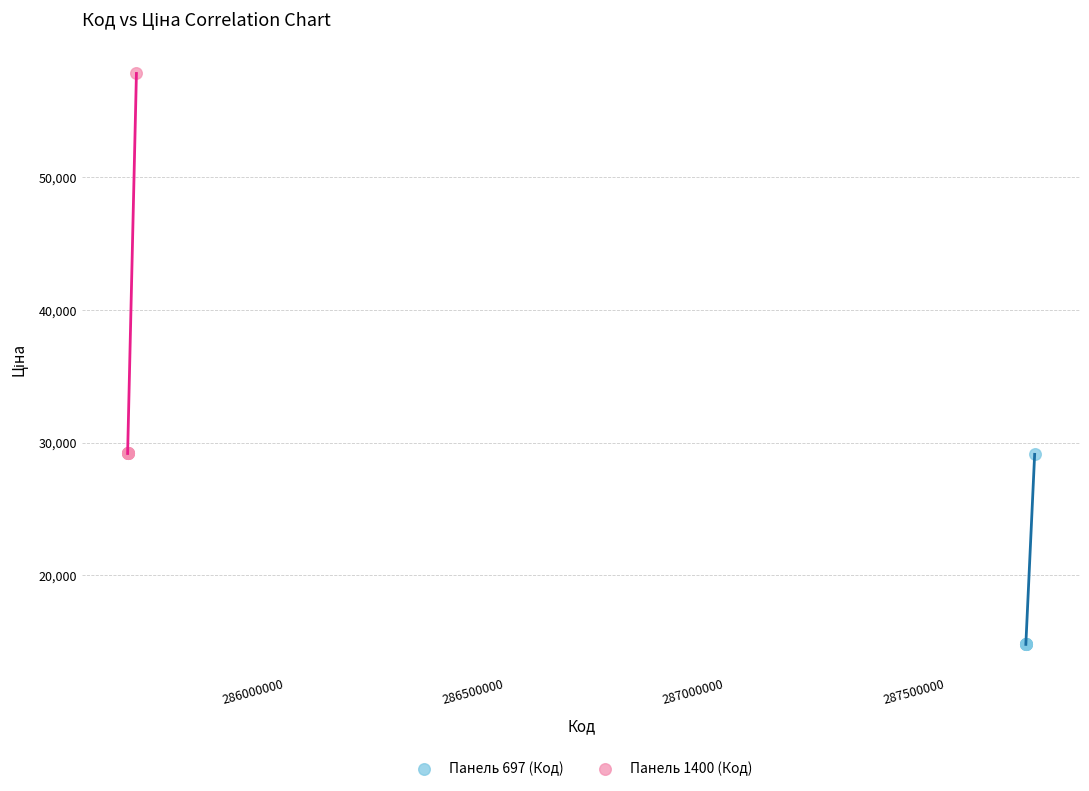

Which series reaches the maximum Y coordinate?

Панель 1400 (Код)